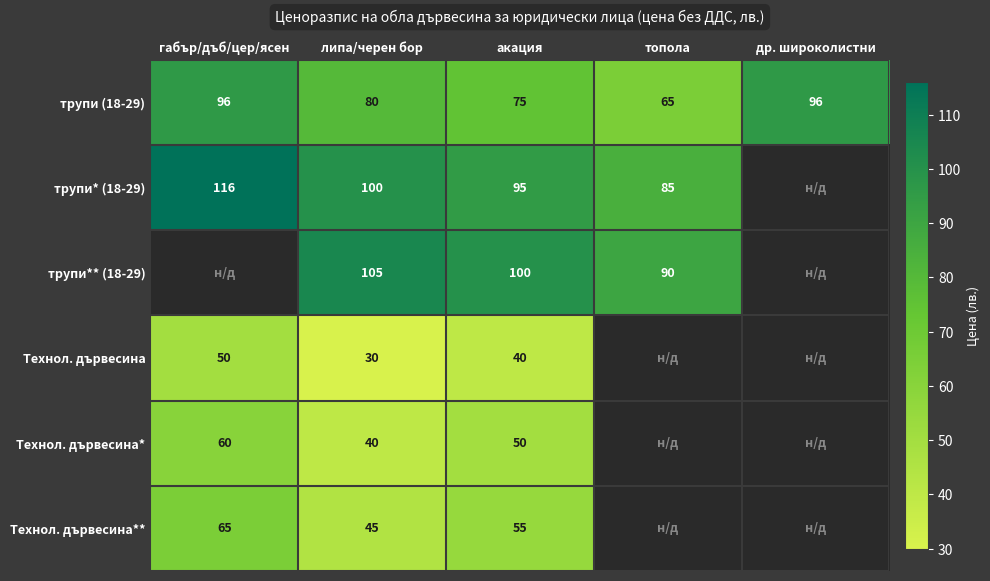

What is the difference between the second highest and minimum values in the трупи (18-29) series?

31